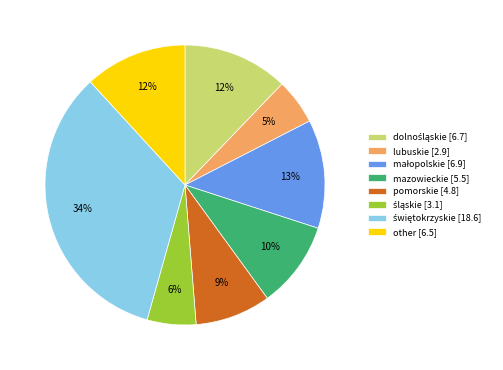

Count the number of slices in the pie.

8